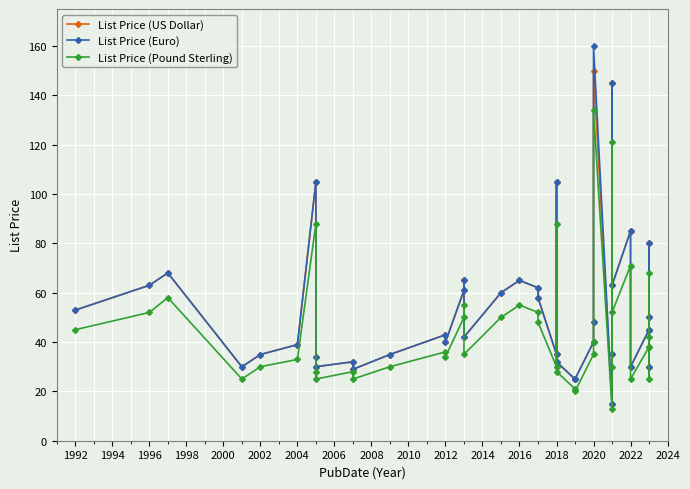

Rank the series at 2022 from highest to lowest value.

List Price (US Dollar), List Price (Euro), List Price (Pound Sterling)